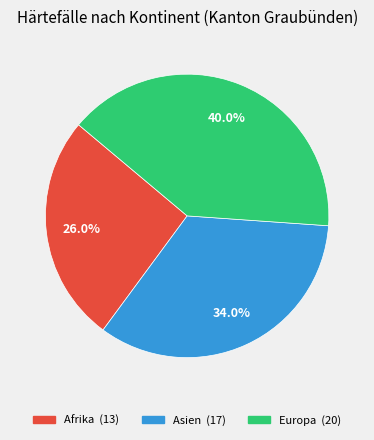

Is there a majority slice in this chart?

No